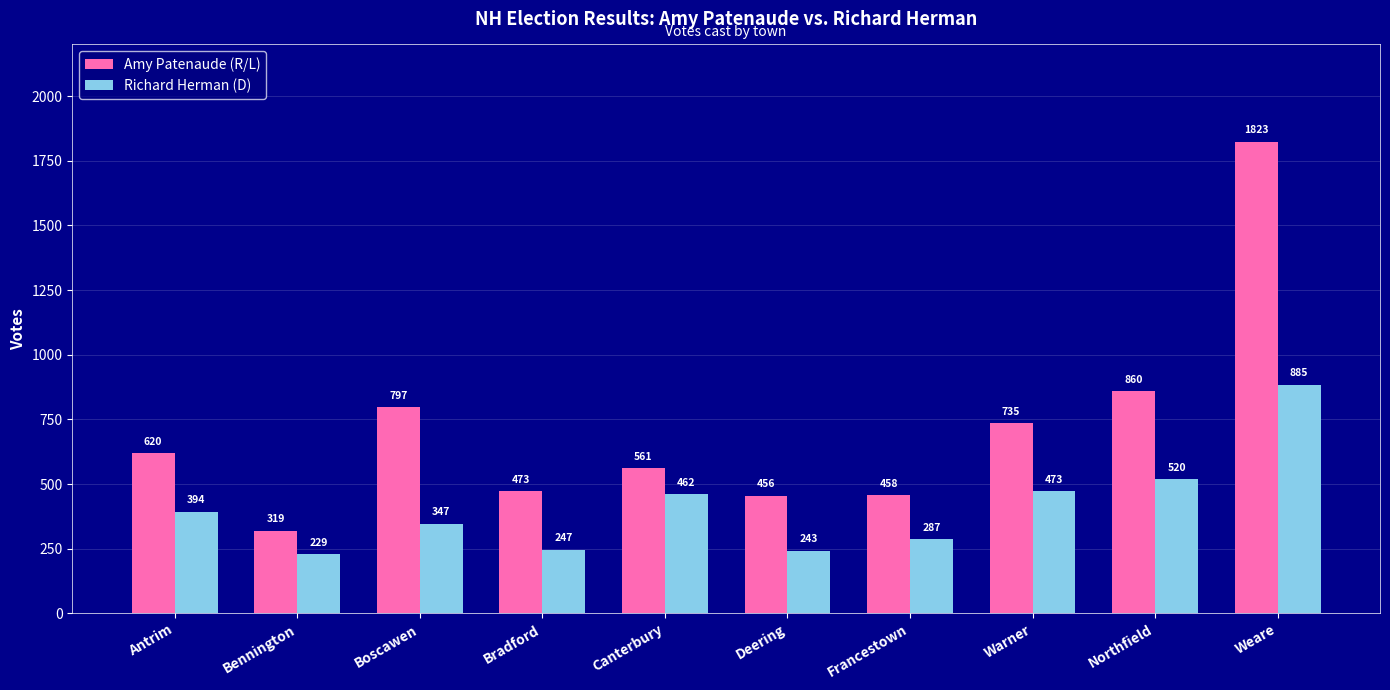

What is the average value of the Amy Patenaude (R/L) series?

710